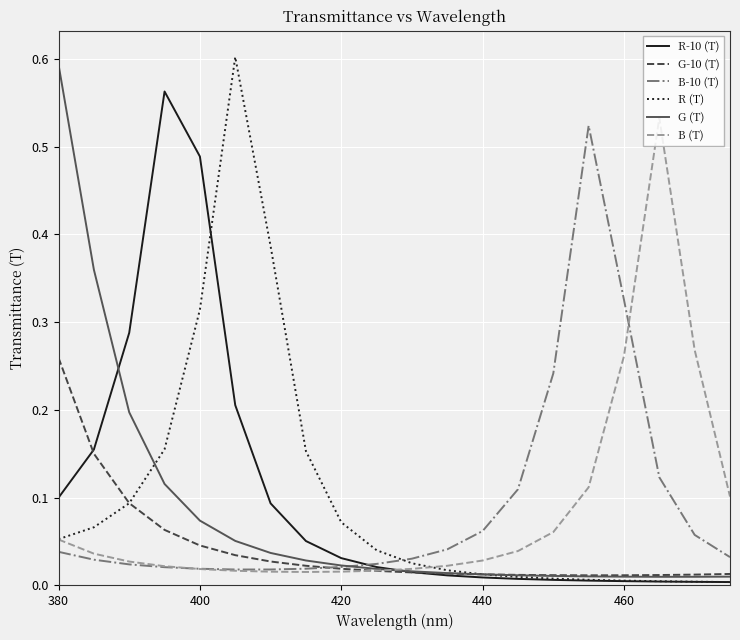

What are all the series names shown in the legend?

R-10 (T), G-10 (T), B-10 (T), R (T), G (T), B (T)